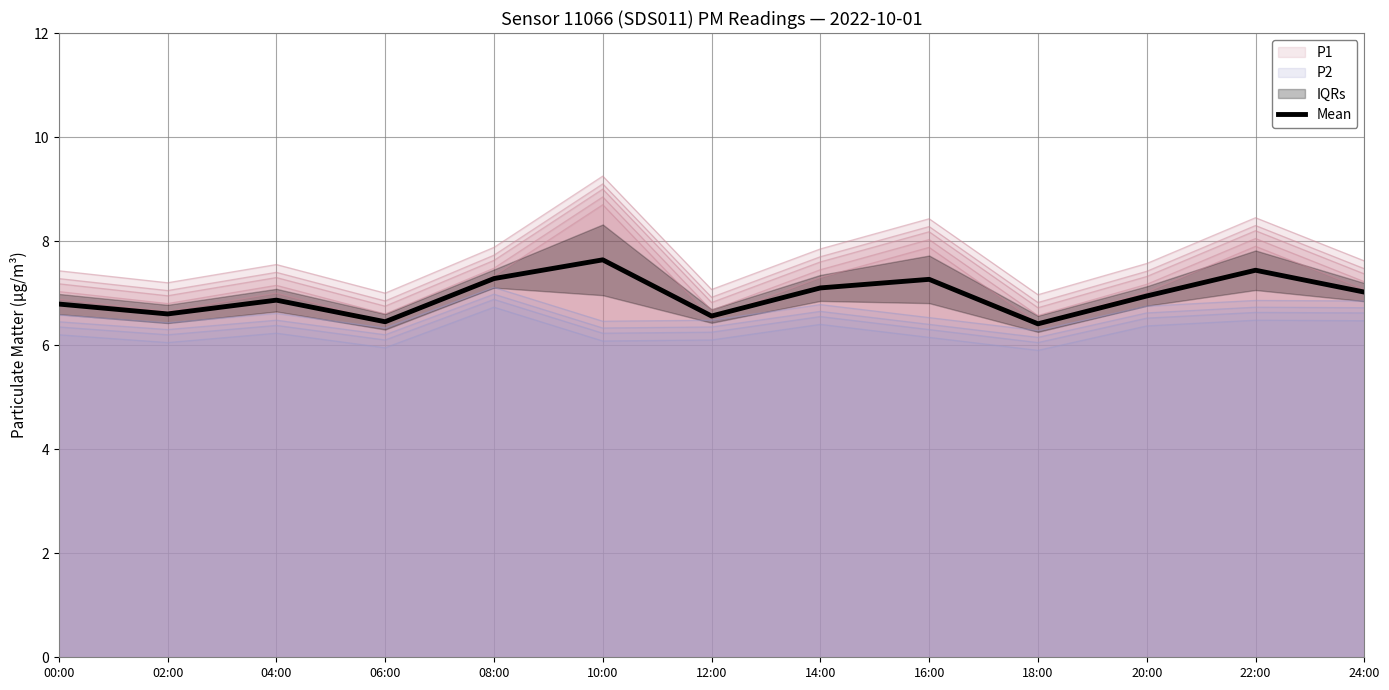

Which series has the widest spread of values?

P1